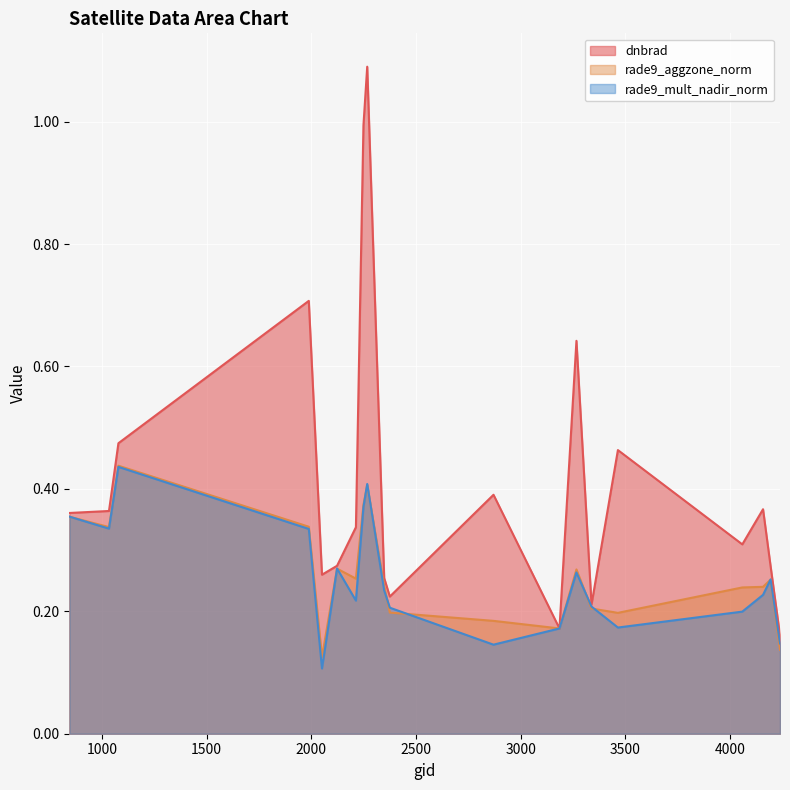

True or false: dnbrad has more than 2 points higher than both neighbors.

True